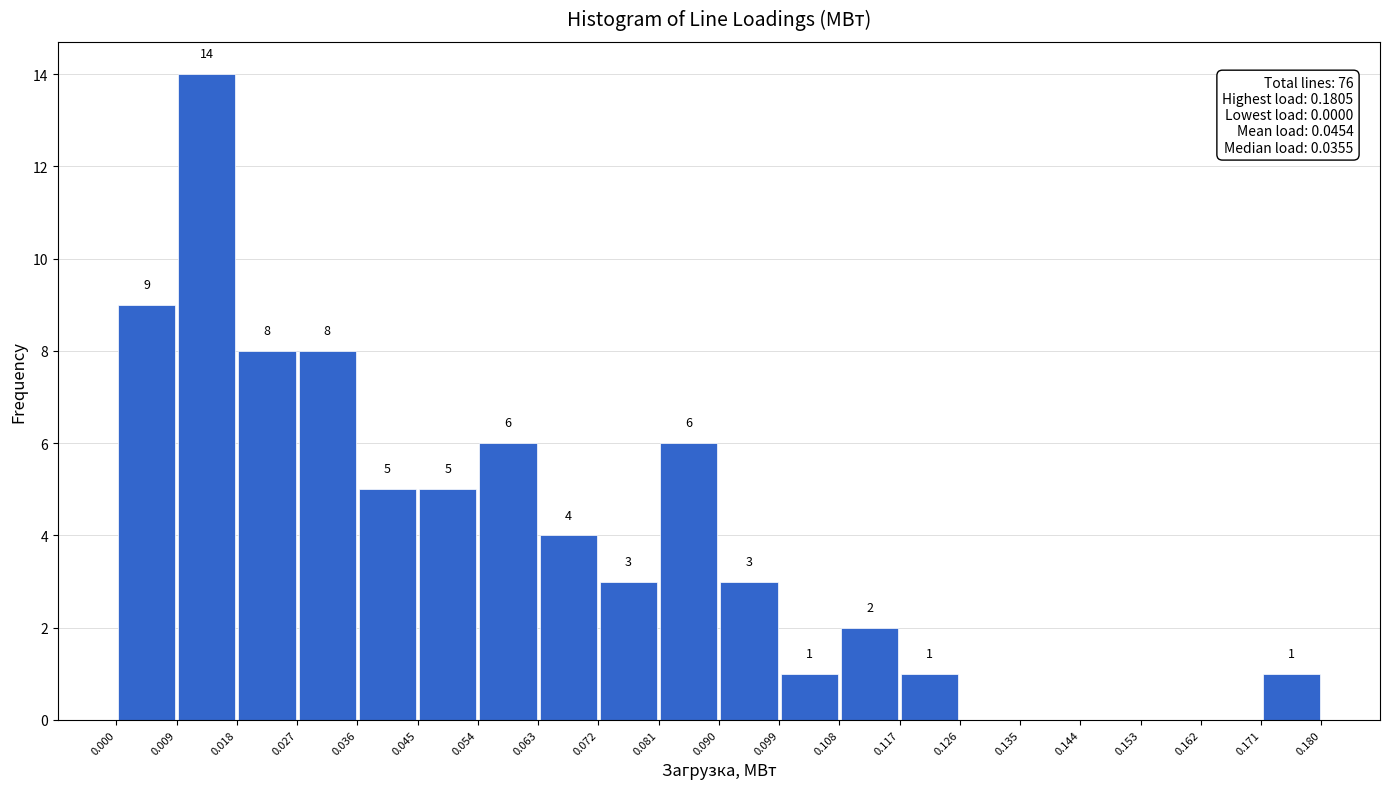

Which range on the x-axis has the tallest bar?

0.009 to 0.018